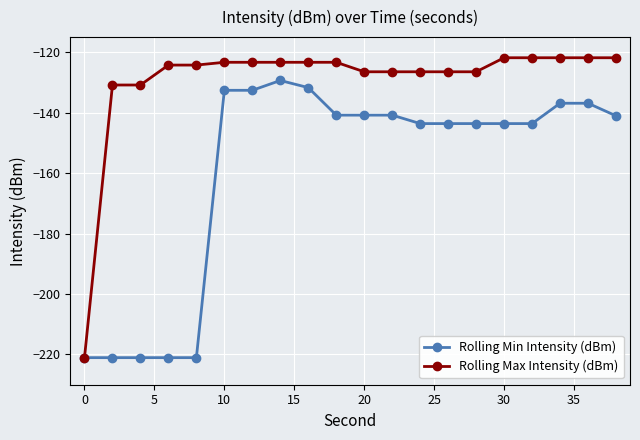

Rank the series by their average value, from highest to lowest.

Rolling Max Intensity (dBm), Rolling Min Intensity (dBm)